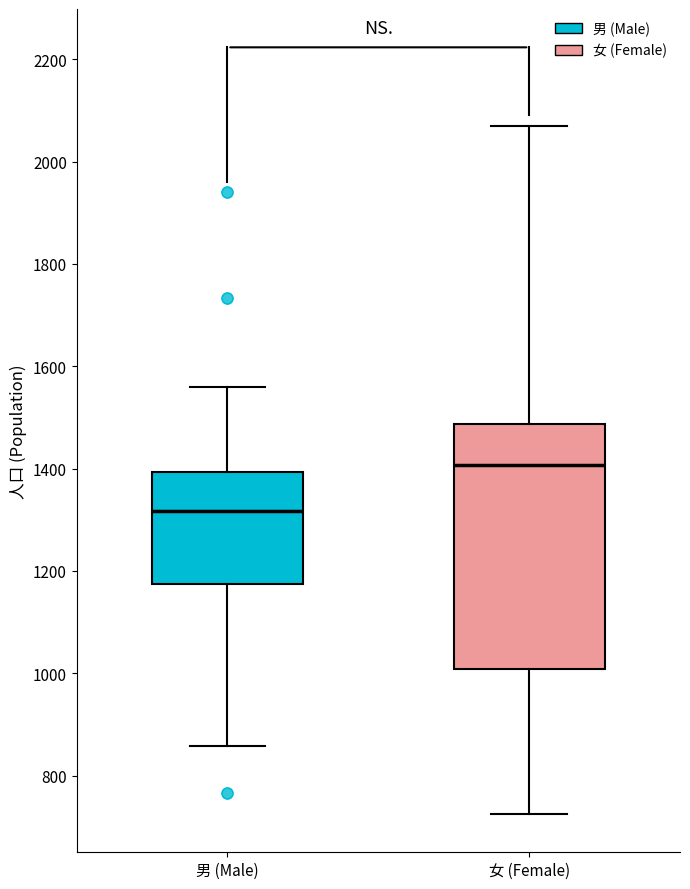

Reading left to right, transcribe this box plot: for each box, give where its median line is, the range the box spans, and where its two whiskers end, as read against the y-axis. The values are not printed on the chart, so give them approximately, as read against the axis.

男 (Male): median 1320, box 1180 to 1400, whiskers 860 to 1560
女 (Female): median 1400, box 1000 to 1480, whiskers 720 to 2080